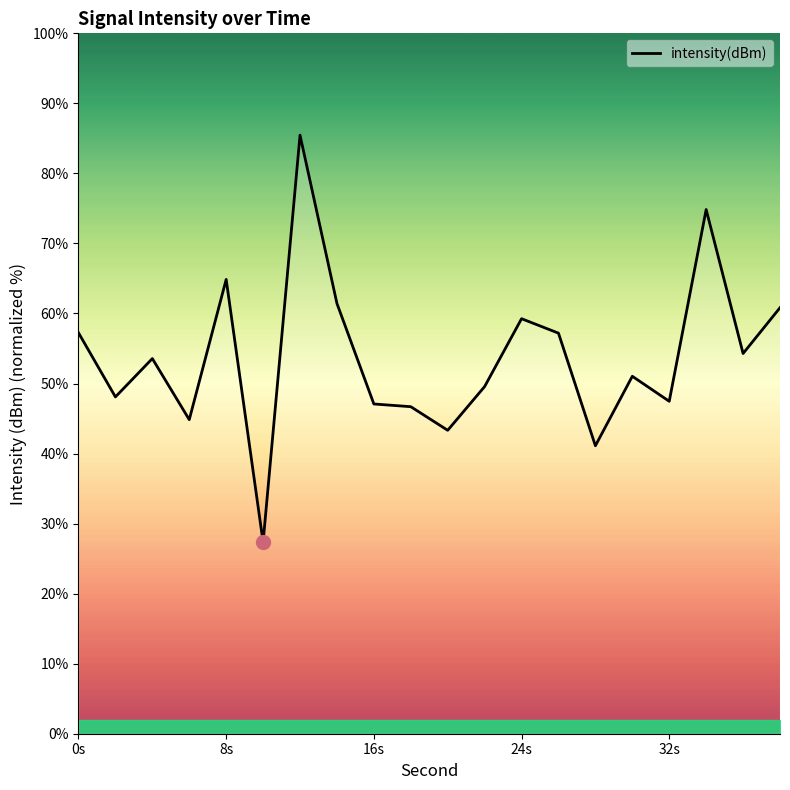

What is the difference between the maximum and minimum values?

58.1